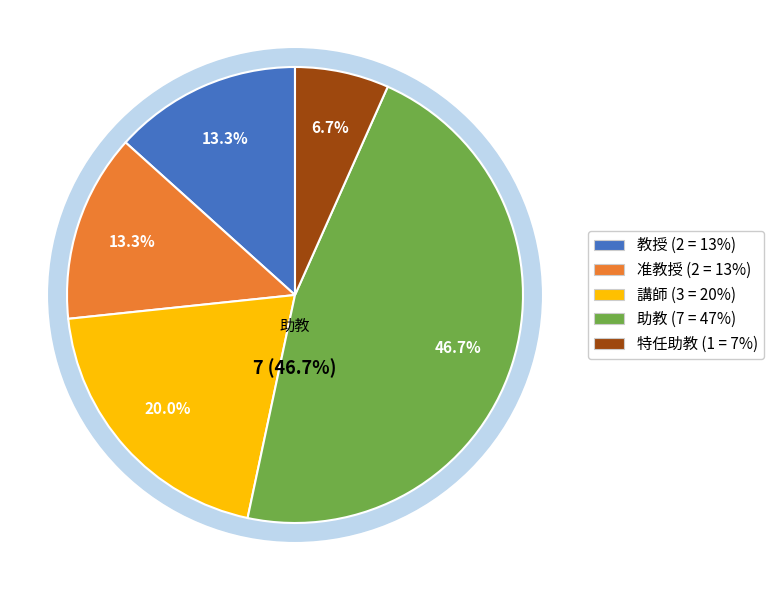

To the nearest percent, what percentage of the pie is 講師?

20%